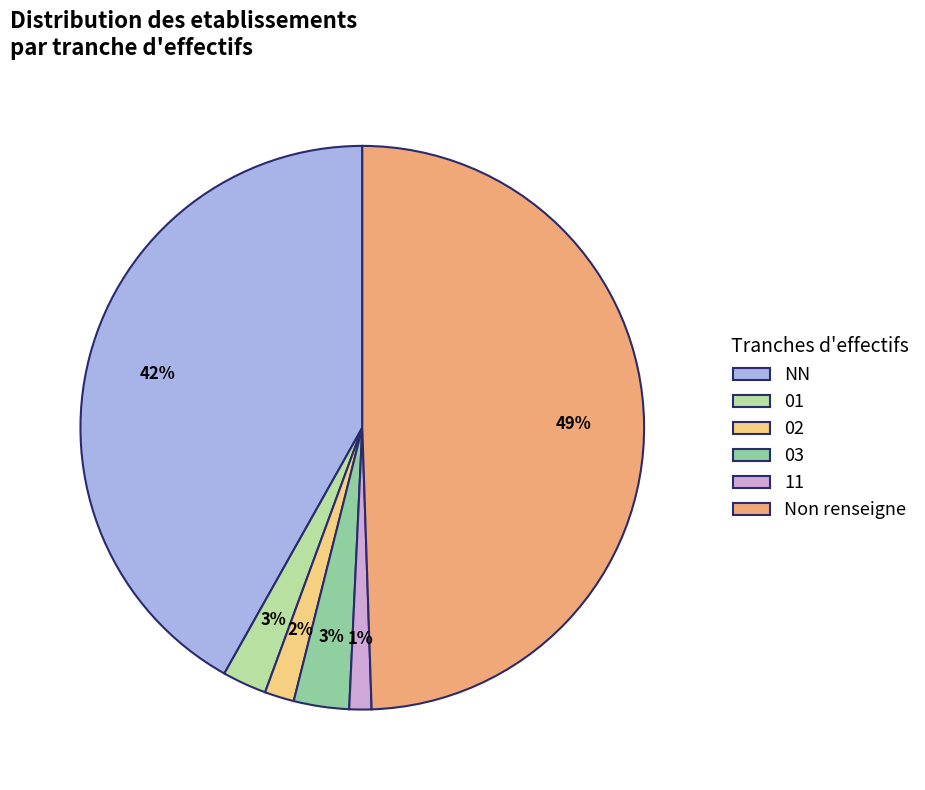

How many segments does this pie chart have?

6